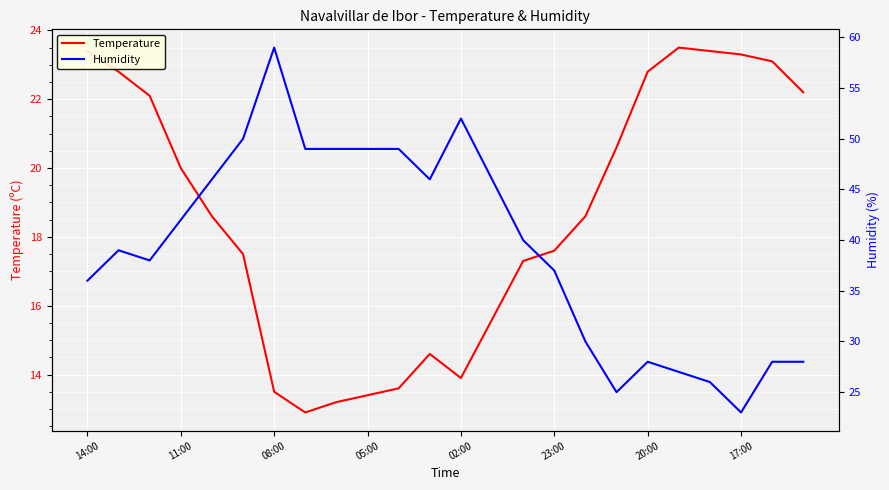

Which series has the largest range (max minus min)?

Humidity